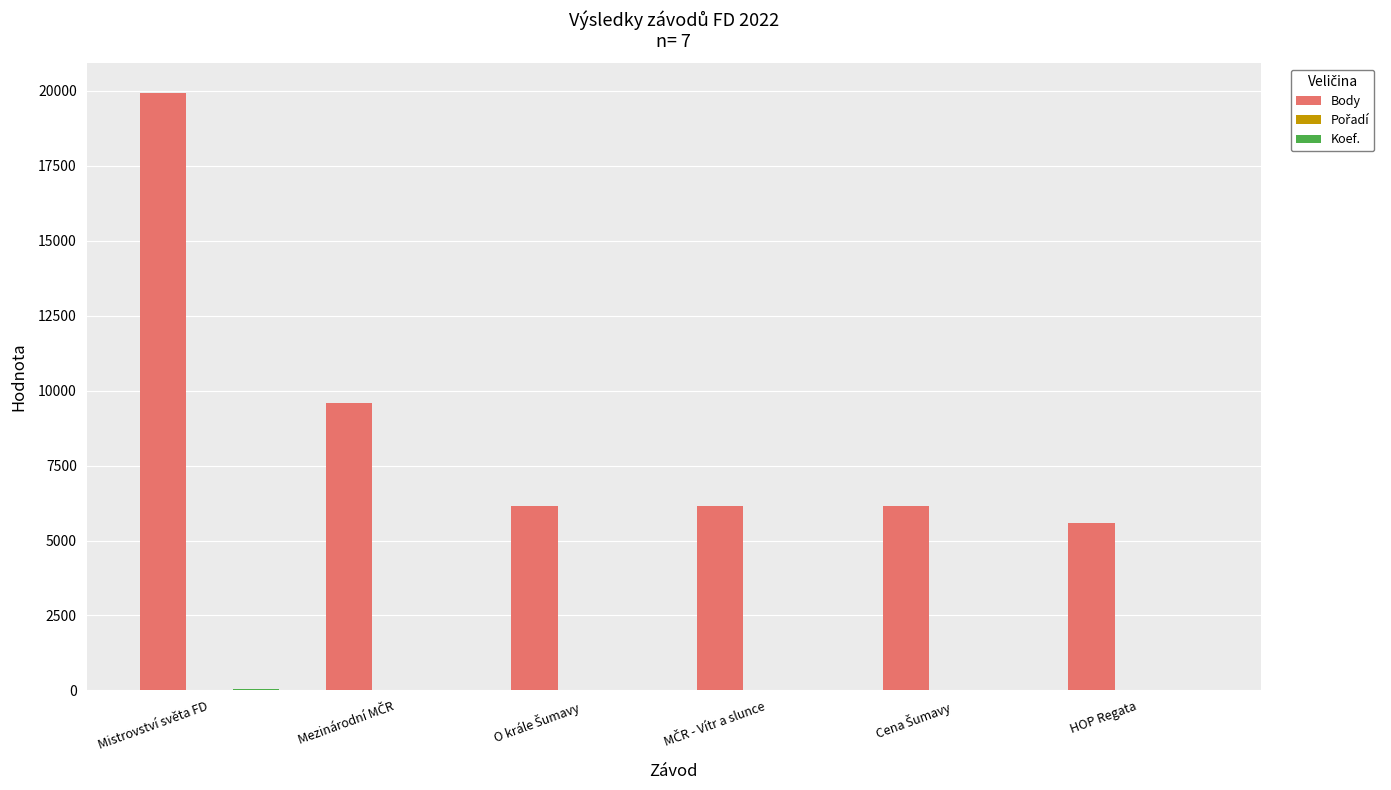

Count the number of categories in the chart.

6